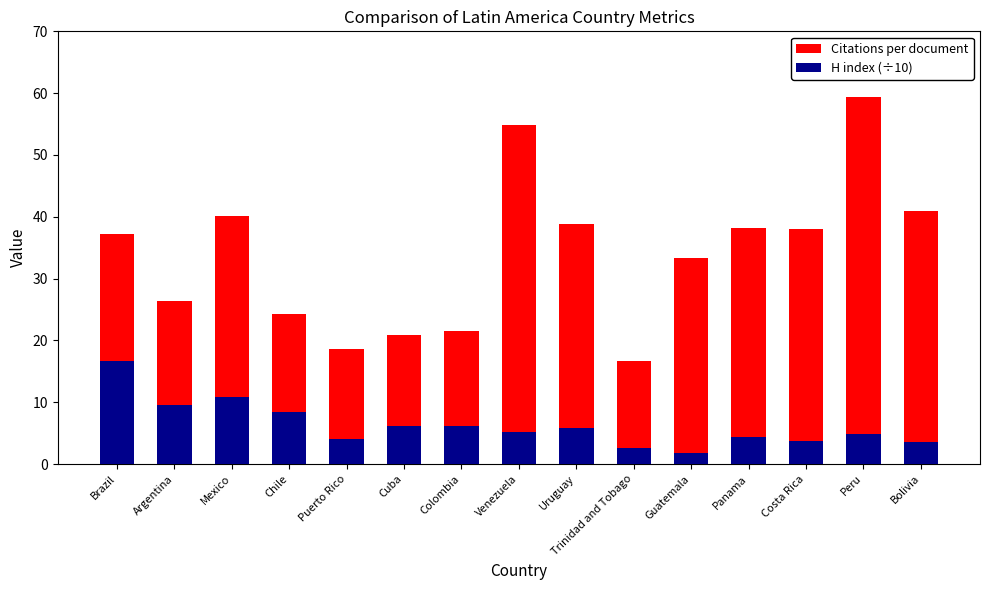

What is the label of the 14th bar from the right?

Argentina